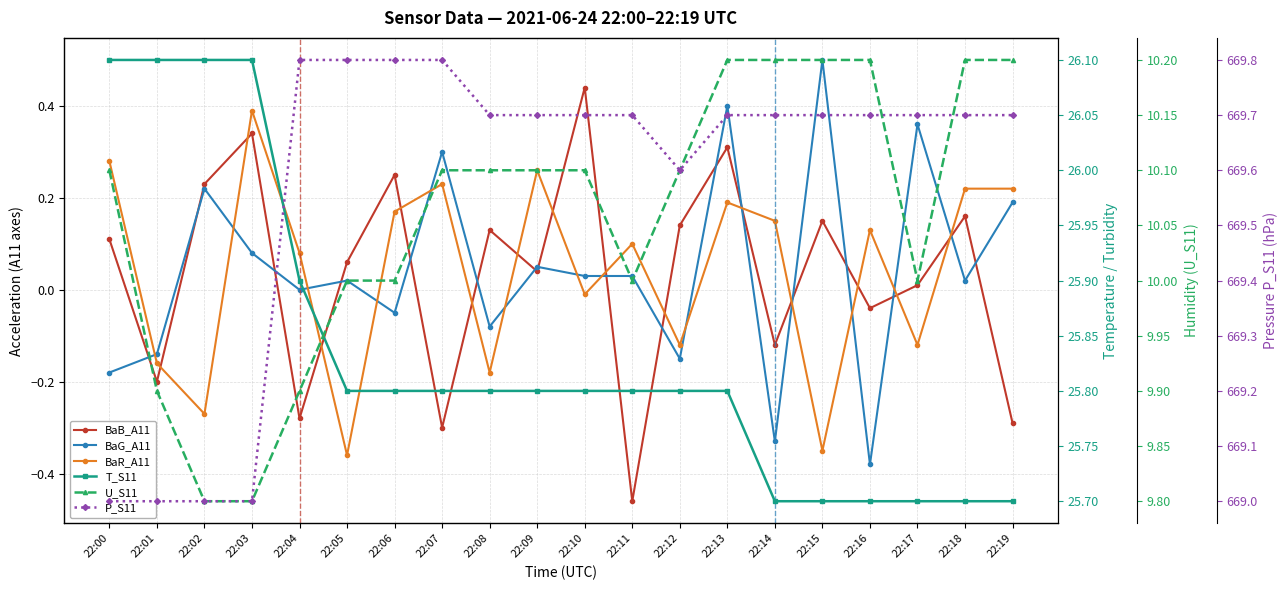

Is this an area chart (filled region under the line)?

No